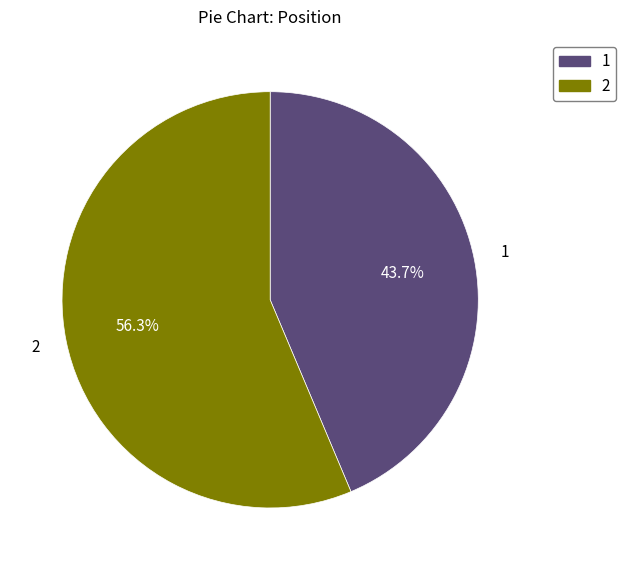

To the nearest percent, what is the average slice percentage?

50%